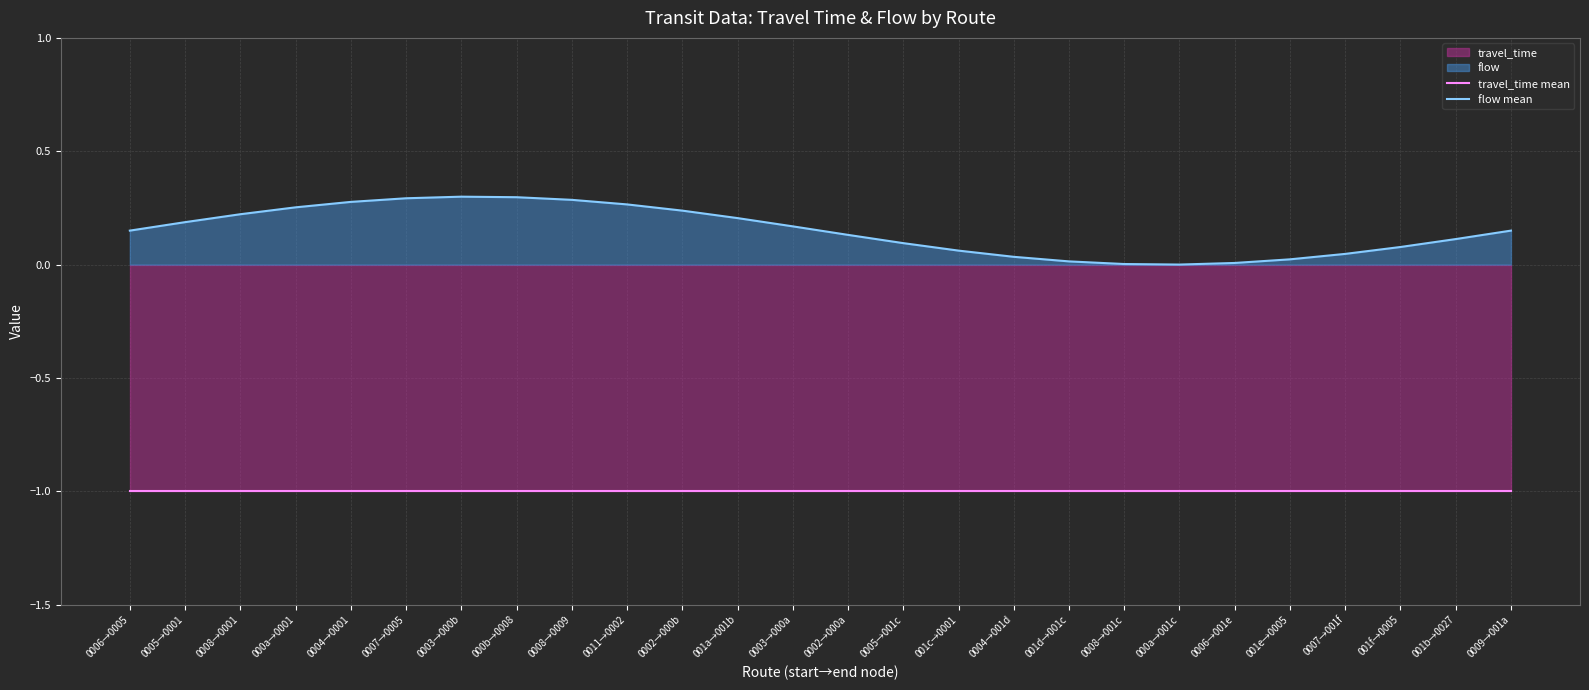

At which category does the chart reach its peak across all series?

0003→000b